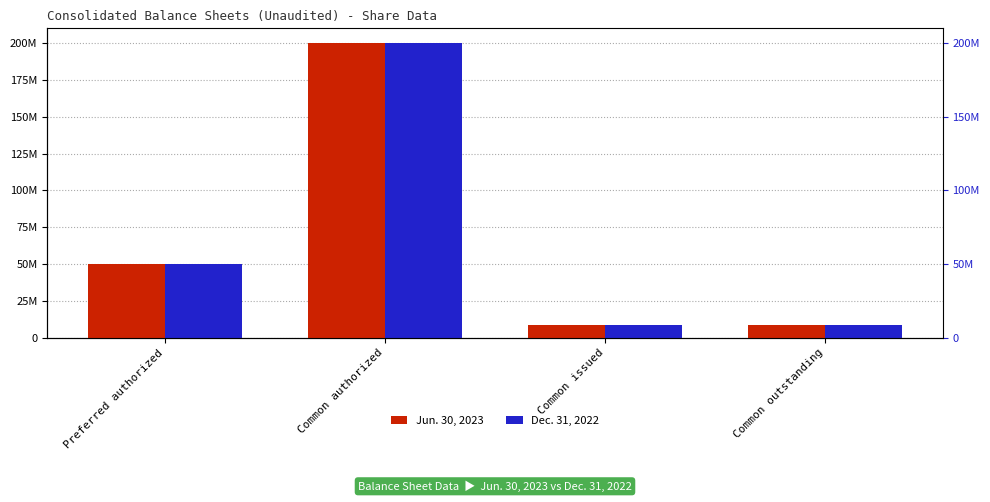

True or false: Jun. 30, 2023 has a value of 8300000 at Common issued.

True